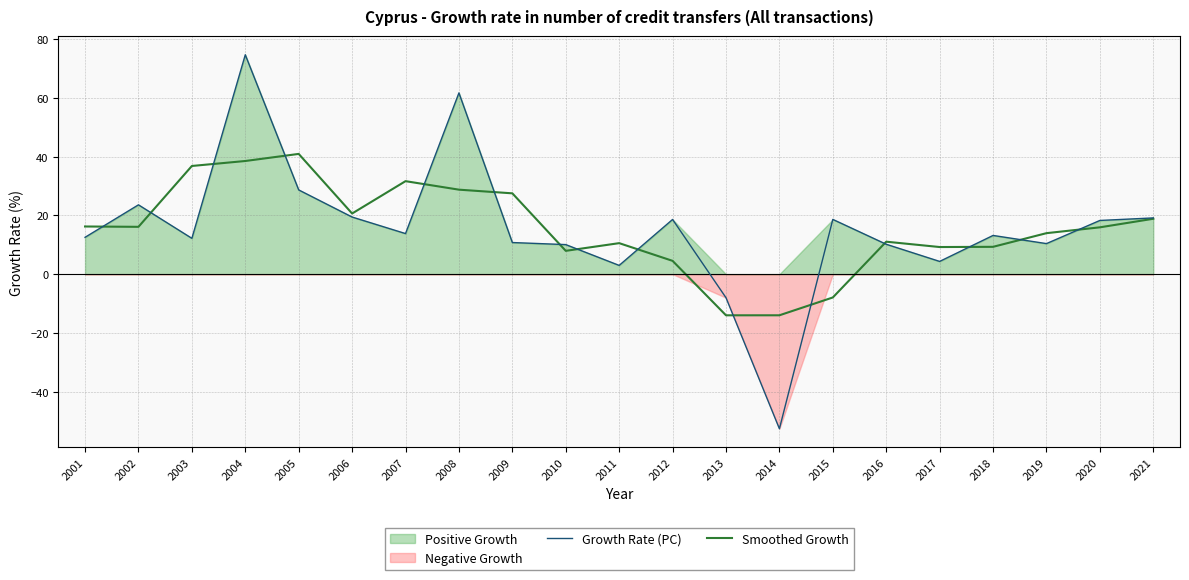

How many lines are shown in the chart?

2